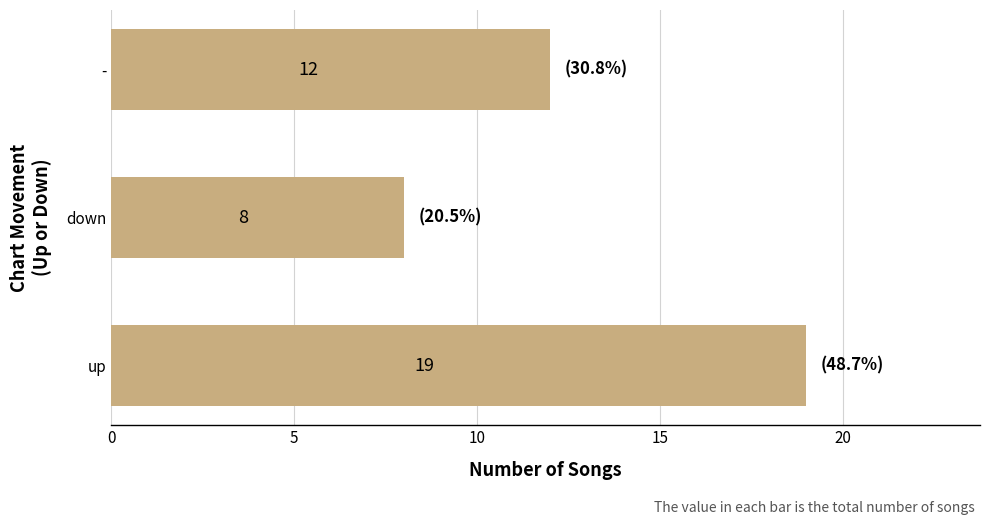

How many series are shown in this chart?

1